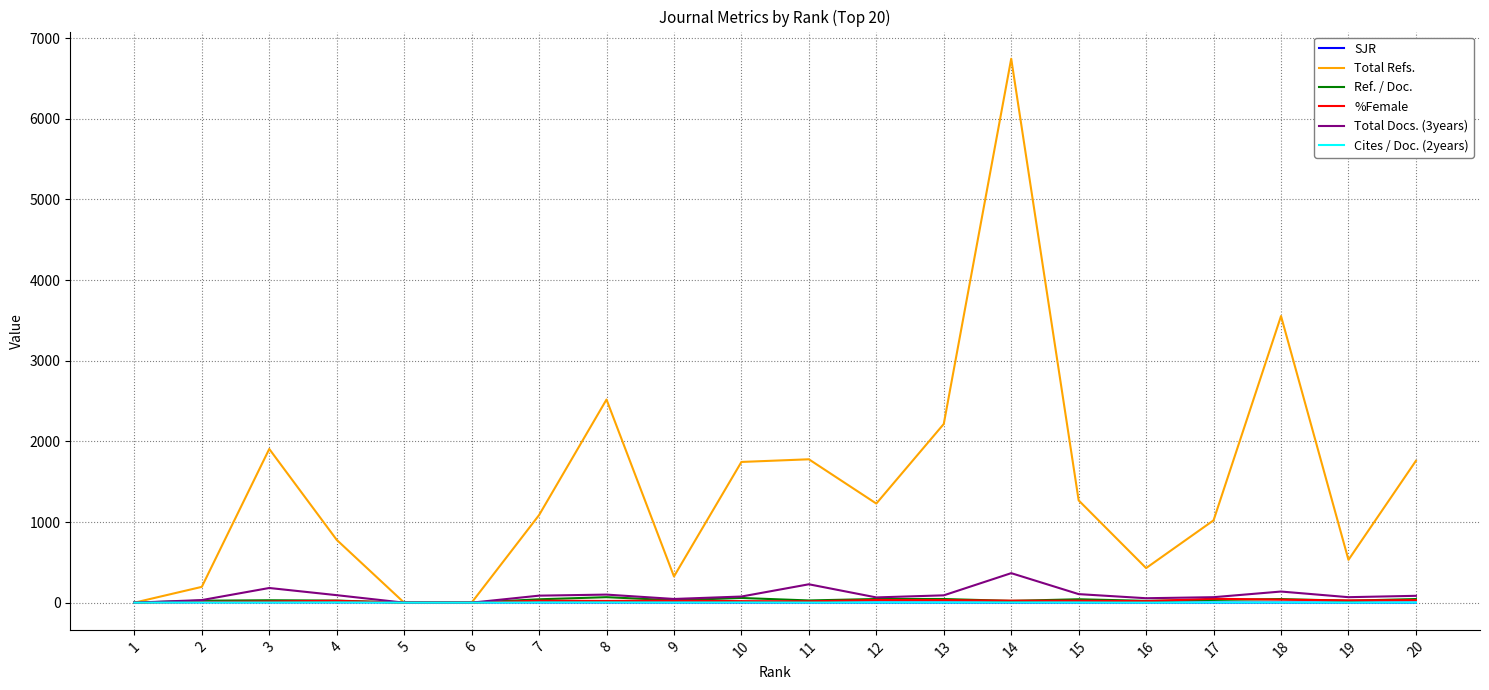

Which series has the largest total across all categories?

Total Refs.